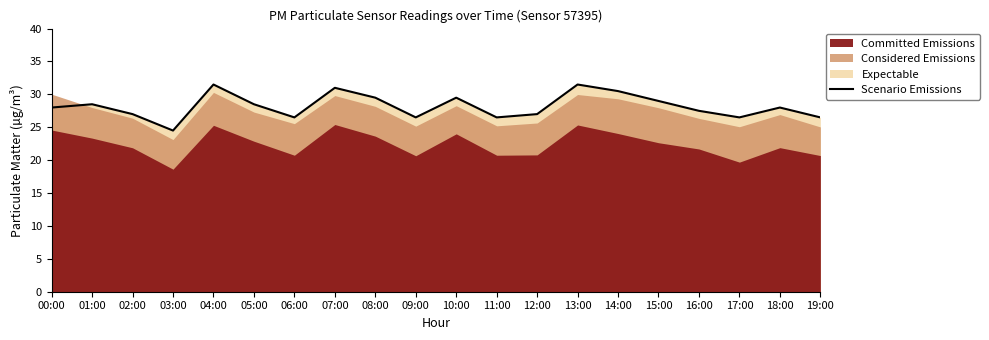

What value does the data have at 12:00?

27.0